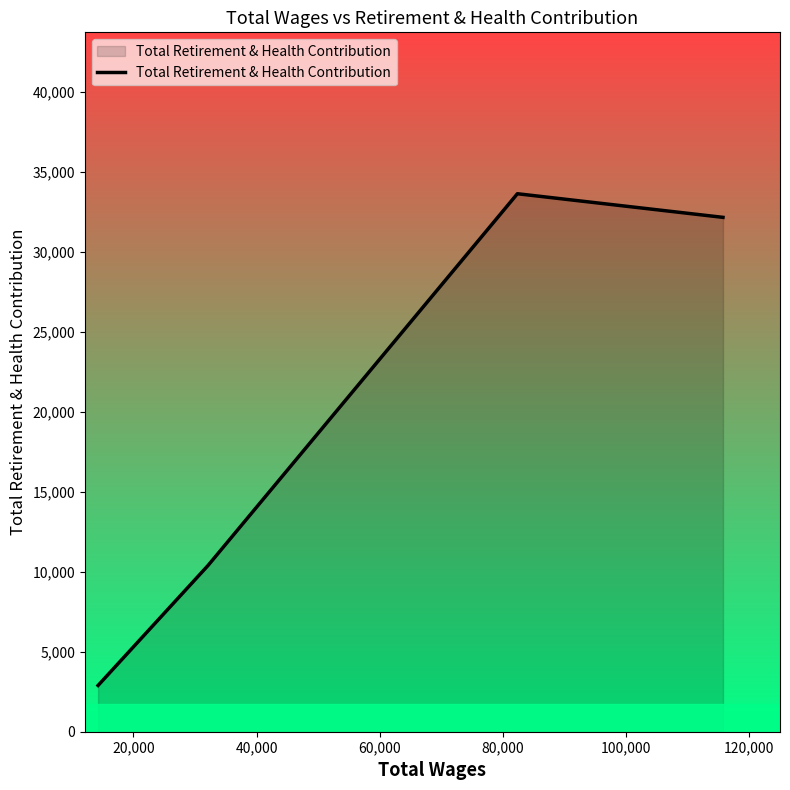

True or false: the data has more than 1 interior local peaks.

False